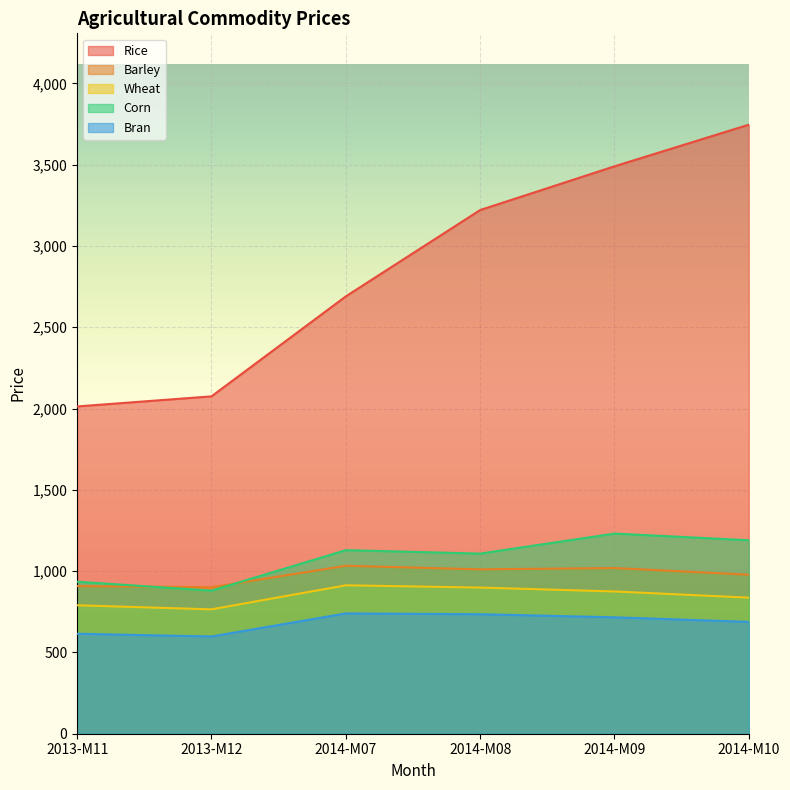

How many lines are shown in the chart?

5